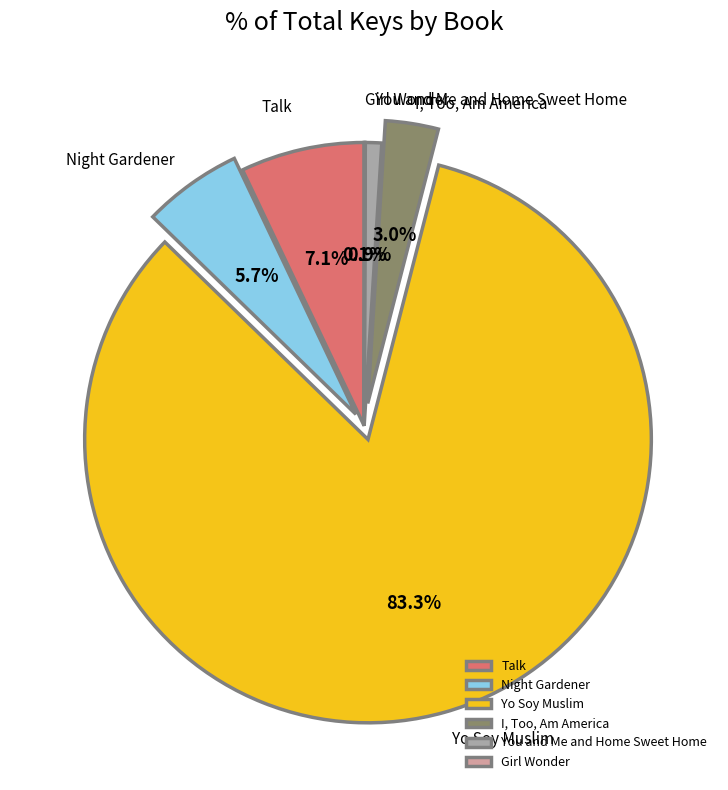

How much of the chart is everything except Talk?

92.9%